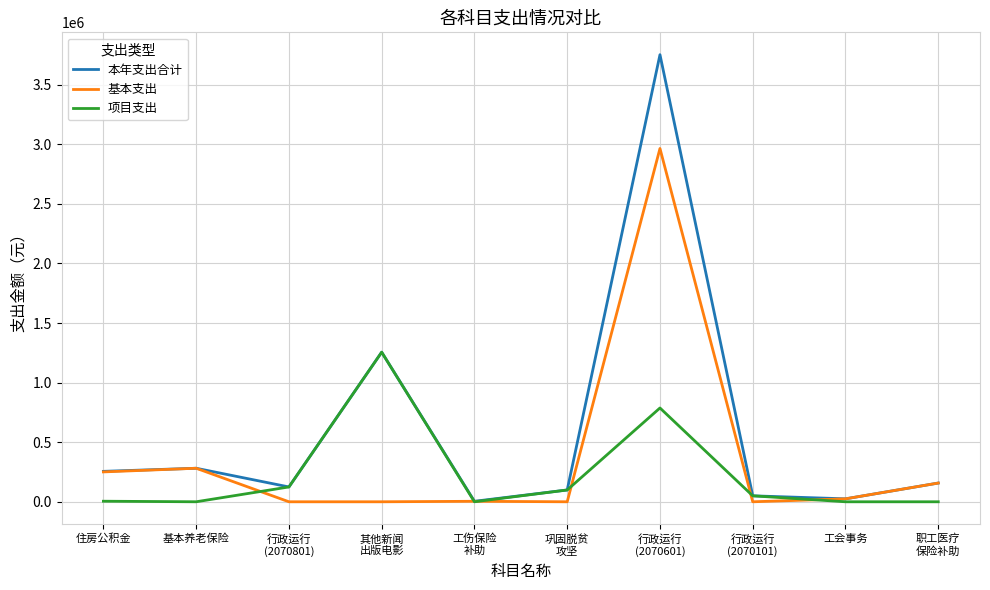

What position from the right is 行政运行
(2070601)?

4